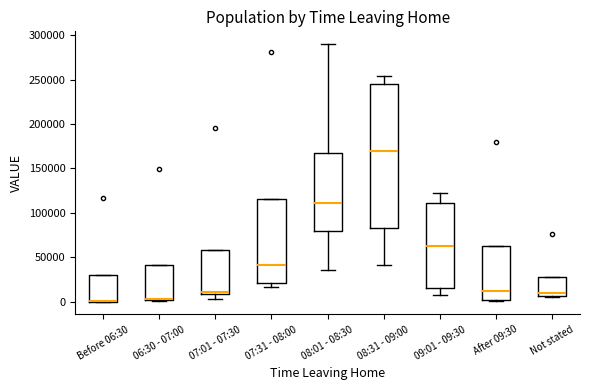

Where does the lower whisker of the box for 08:31 - 09:00 end on the y-axis? The values are not printed on the chart, so give them approximately, as read against the axis.

40000